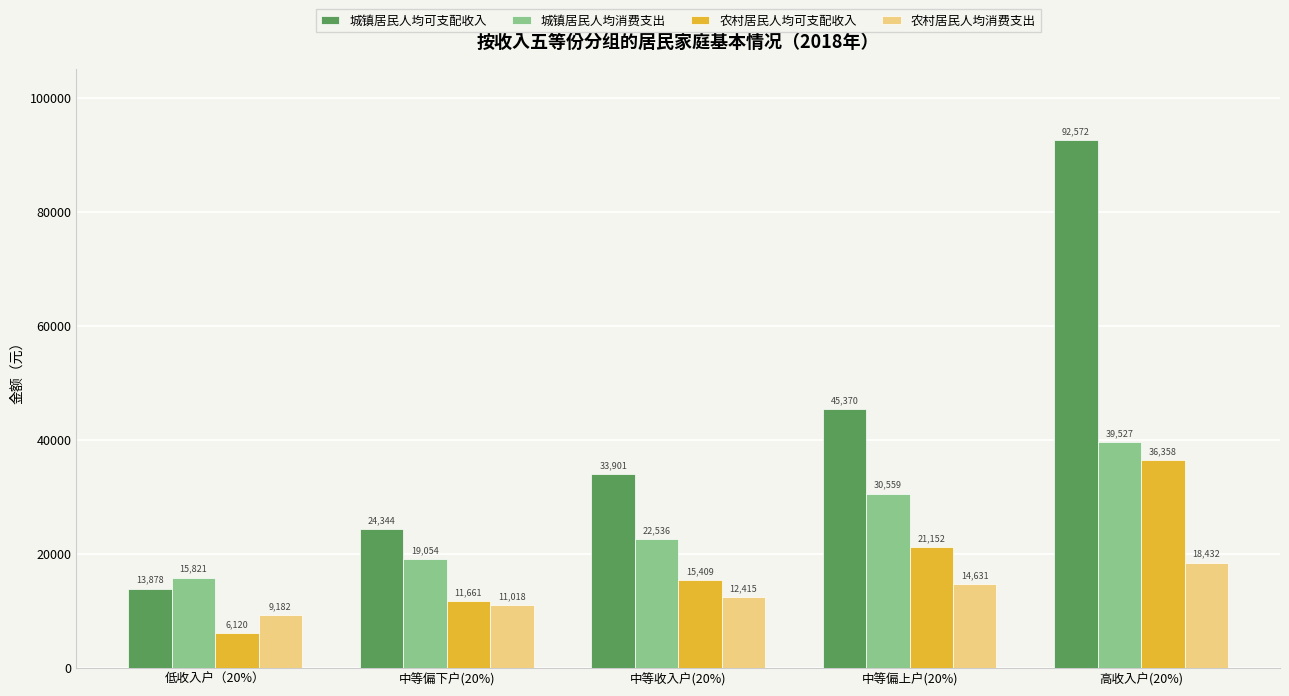

Count the 城镇居民人均可支配收入 values in the range 24344 to 45370.

3